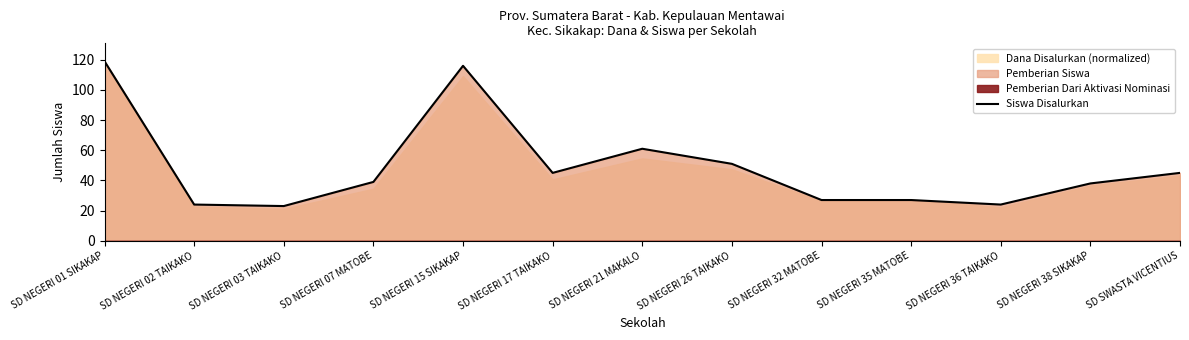

What is the difference between the maximum and minimum values?

96